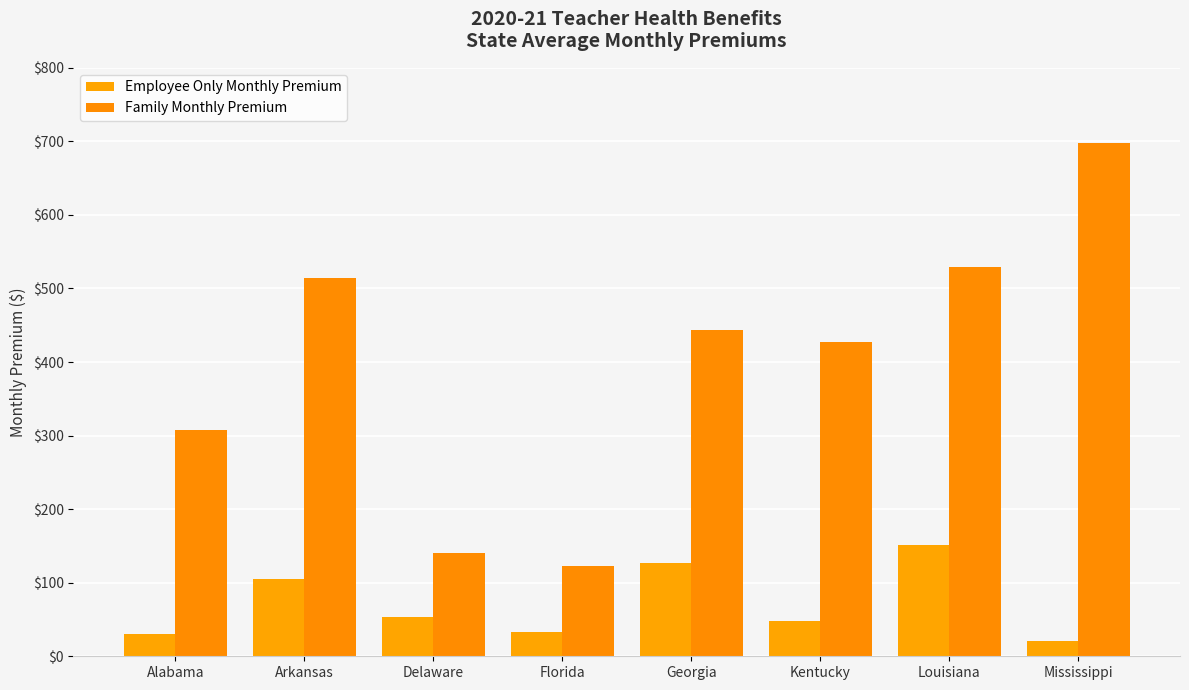

True or false: Family Monthly Premium has a value of 245.7 at Delaware.

False